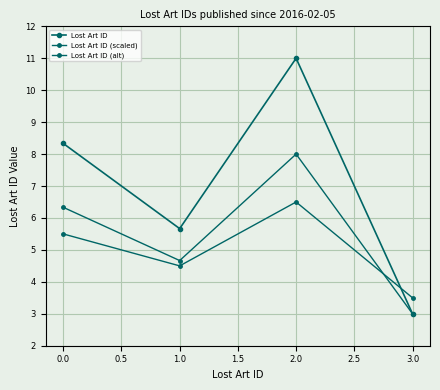

Does the chart display data point markers on the line(s)?

Yes